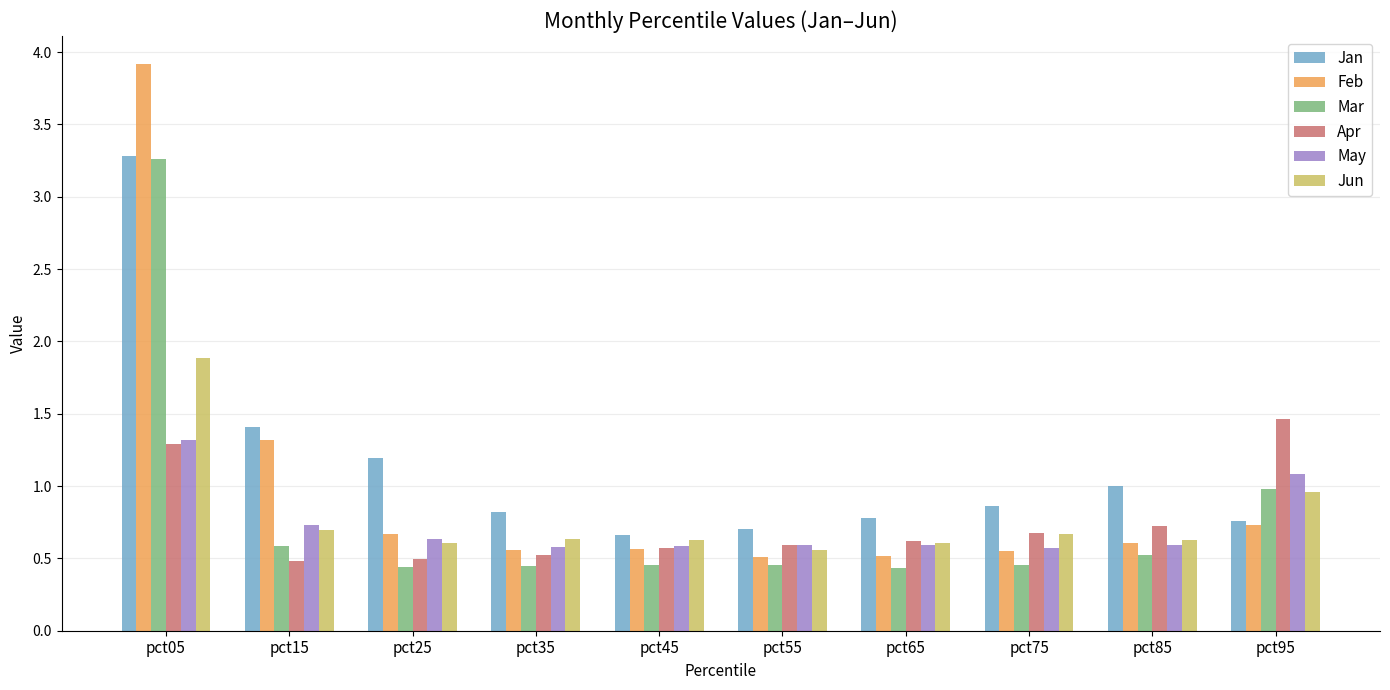

Is it true that Jun equals 0.6 at pct65?

True